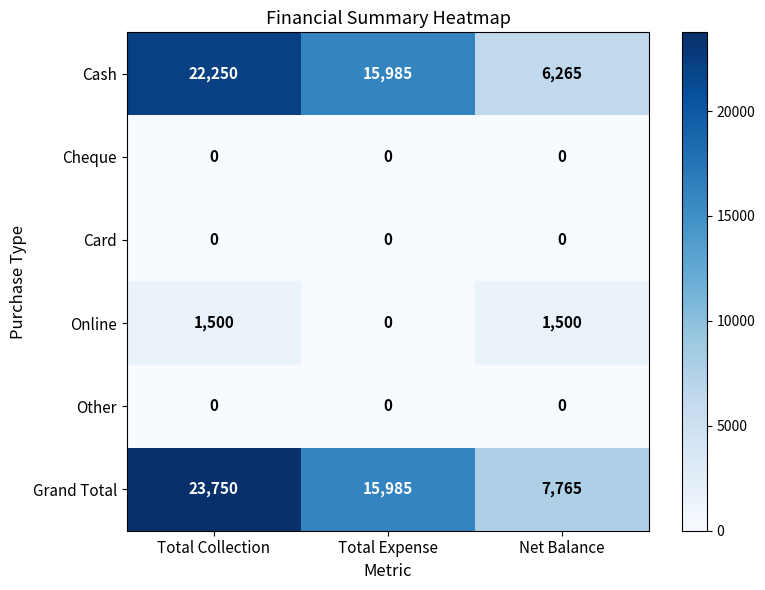

What is the greatest value displayed?

23750